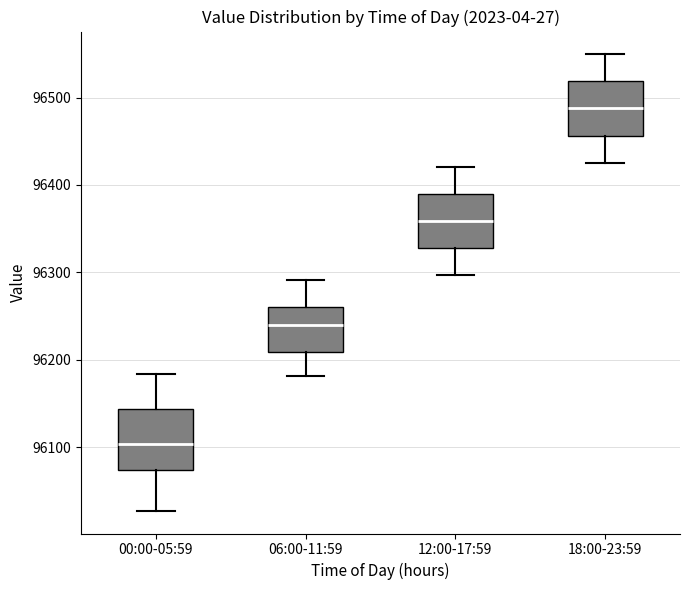

Reading left to right, read every box against the y-axis: the position of its median line, the range the box covers, and the ends of its whiskers. The values are not printed on the chart, so give them approximately, as read against the axis.

00:00-05:59: median 96100, box 96070 to 96140, whiskers 96030 to 96180
06:00-11:59: median 96240, box 96210 to 96260, whiskers 96180 to 96290
12:00-17:59: median 96360, box 96330 to 96390, whiskers 96300 to 96420
18:00-23:59: median 96490, box 96460 to 96520, whiskers 96430 to 96550